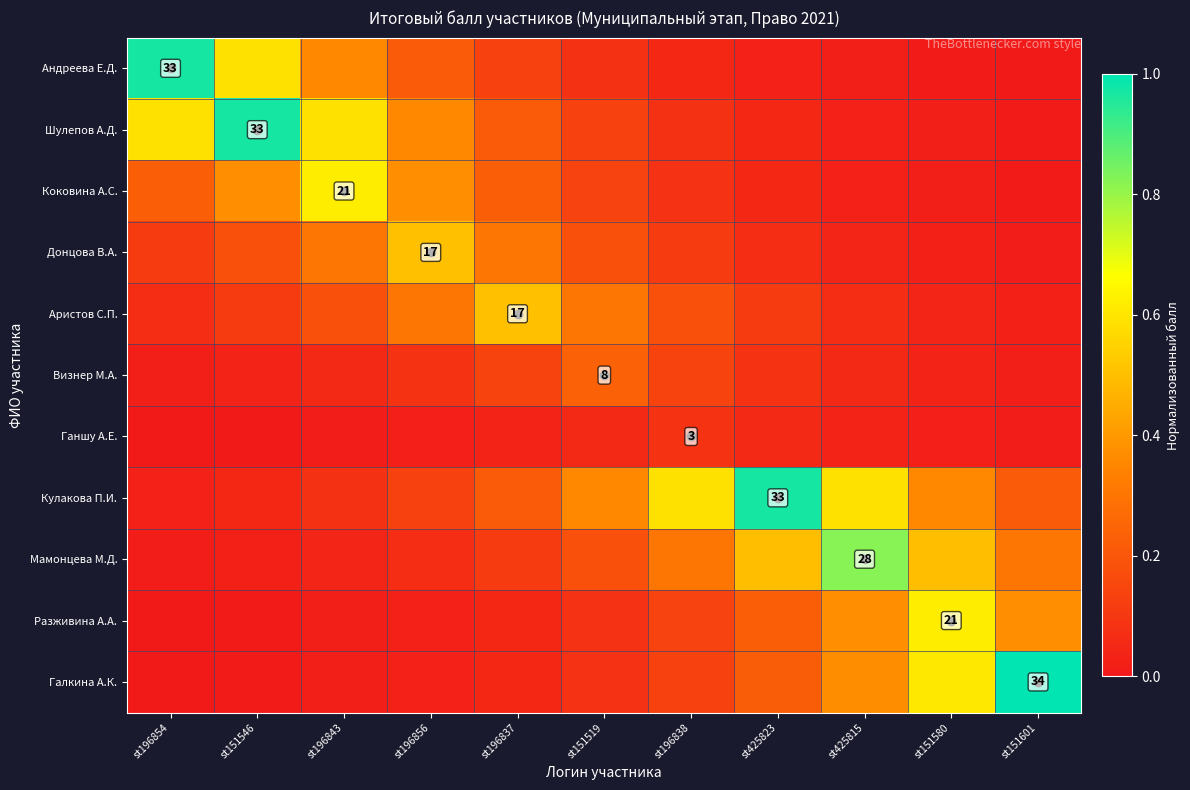

Rank the categories by Разживина А.А. value from lowest to highest.

st196854, st151546, st196843, st196856, st196837, st151519, st196838, st425823, st425815, st151601, st151580